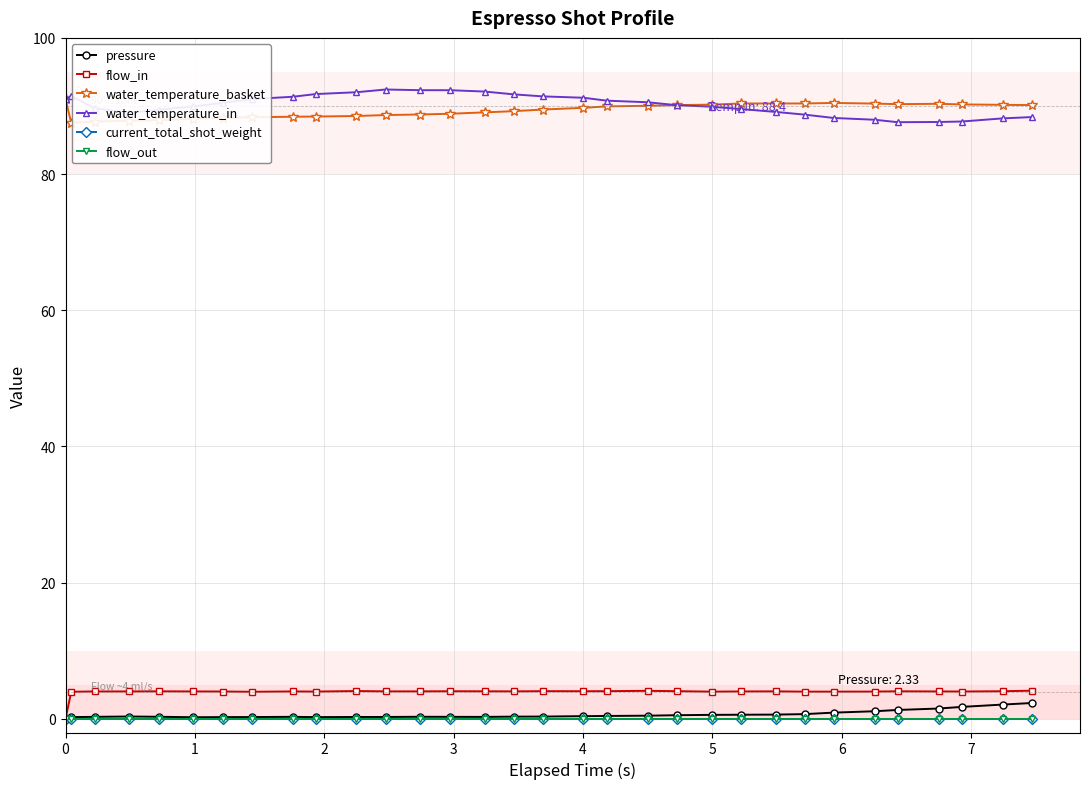

Is this an area chart (filled region under the line)?

No